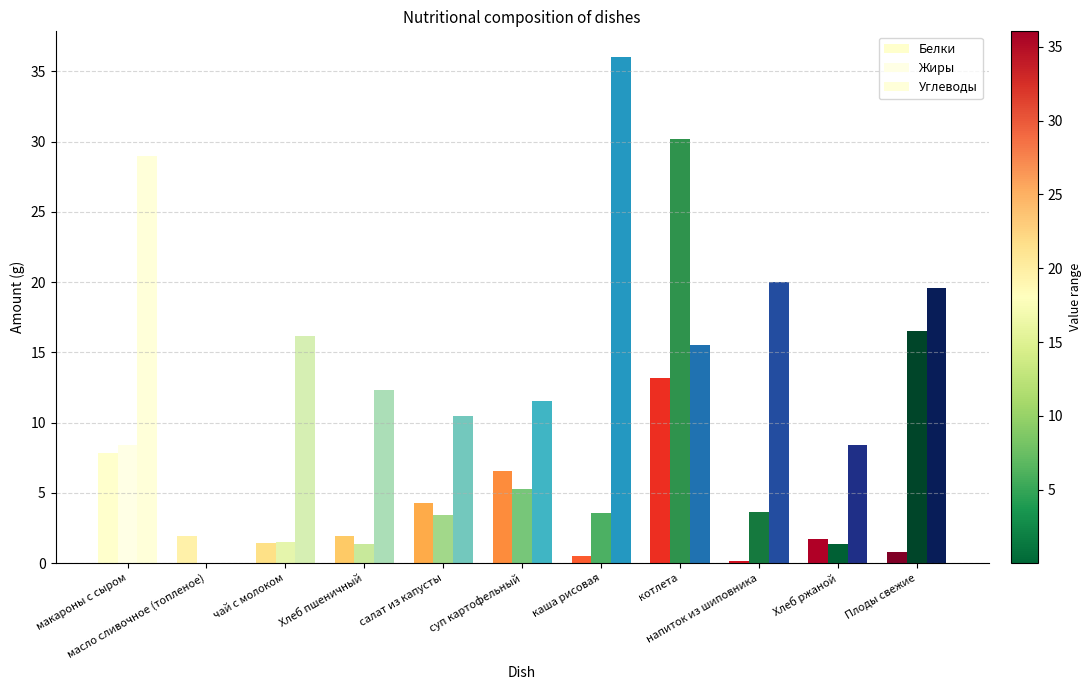

Are the bars grouped side by side (vs. stacked)?

Yes